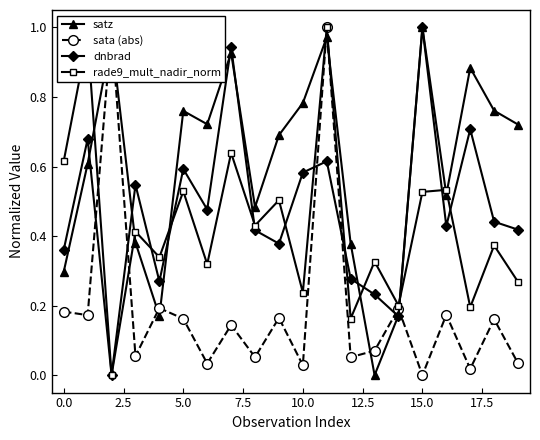

Which series has the largest total across all categories?

satz